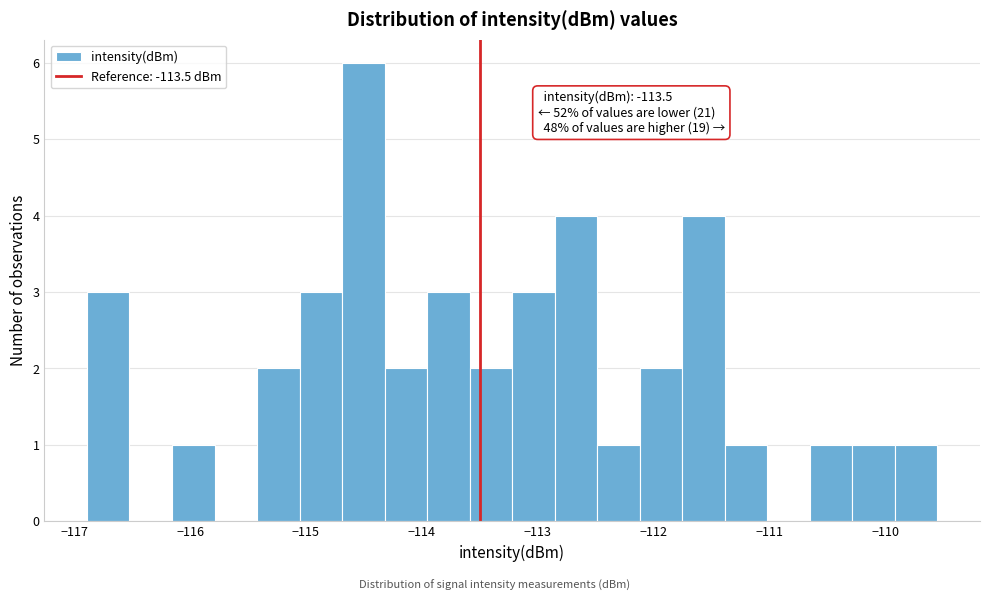

Around what value on the x-axis is the tallest bar? Give the approximate position of its centre, as read against the axis.

-114.5